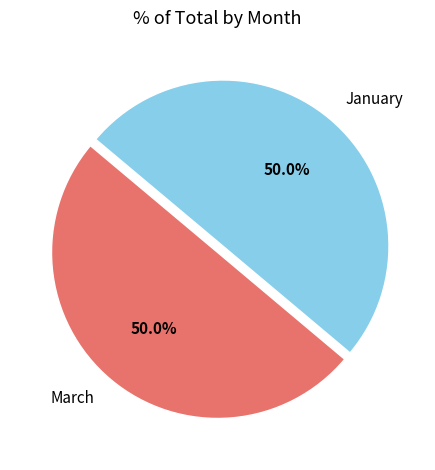

What portion of the pie excludes January?

50.0%